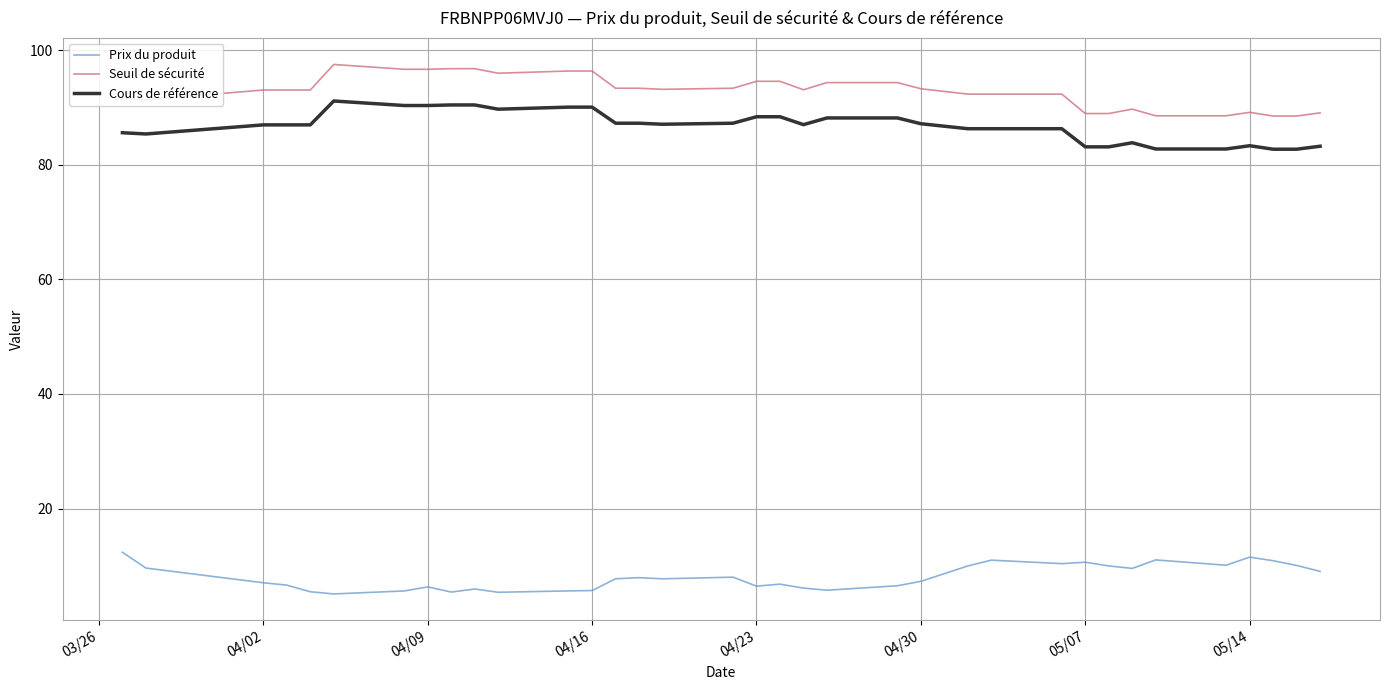

At how many categories does at least one series exceed 59?

35